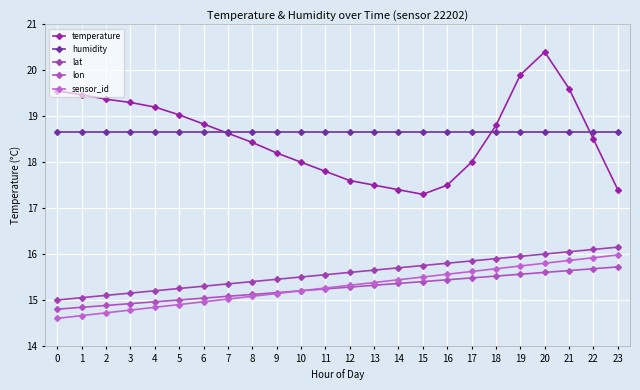

True or false: humidity and lon intersect in this chart.

False